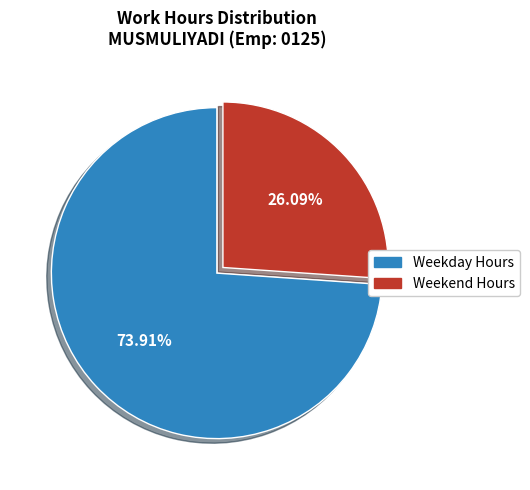

Is there a majority slice in this chart?

Yes